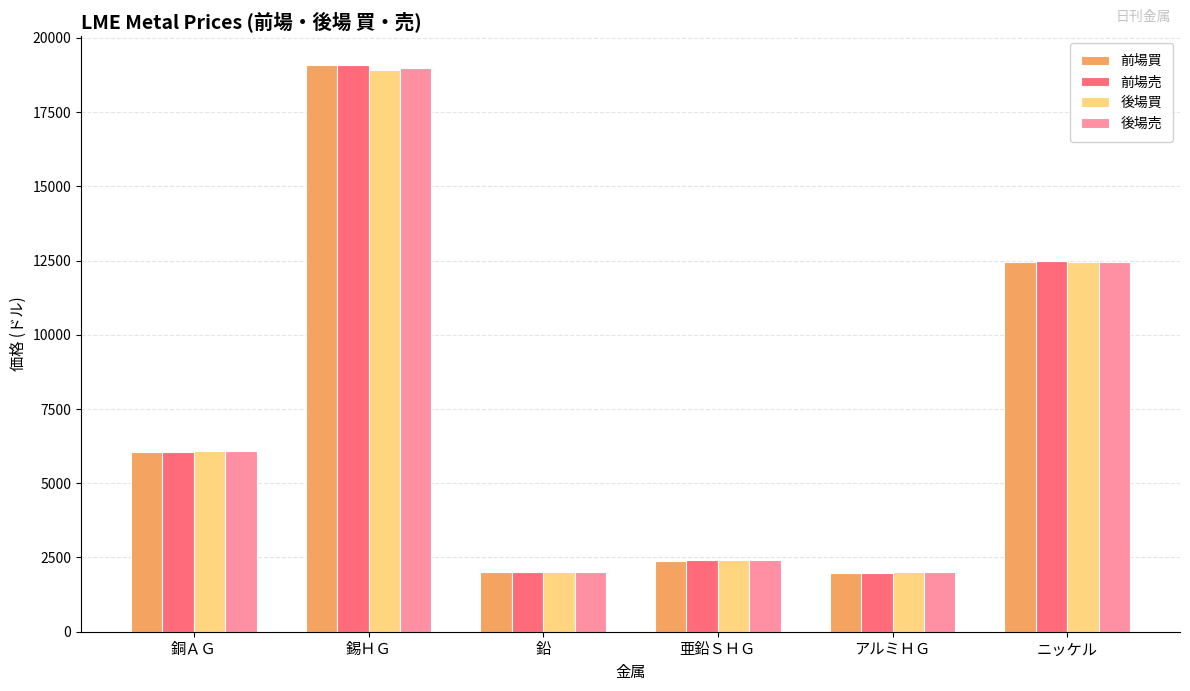

At which category does the chart reach its peak across all series?

錫ＨＧ